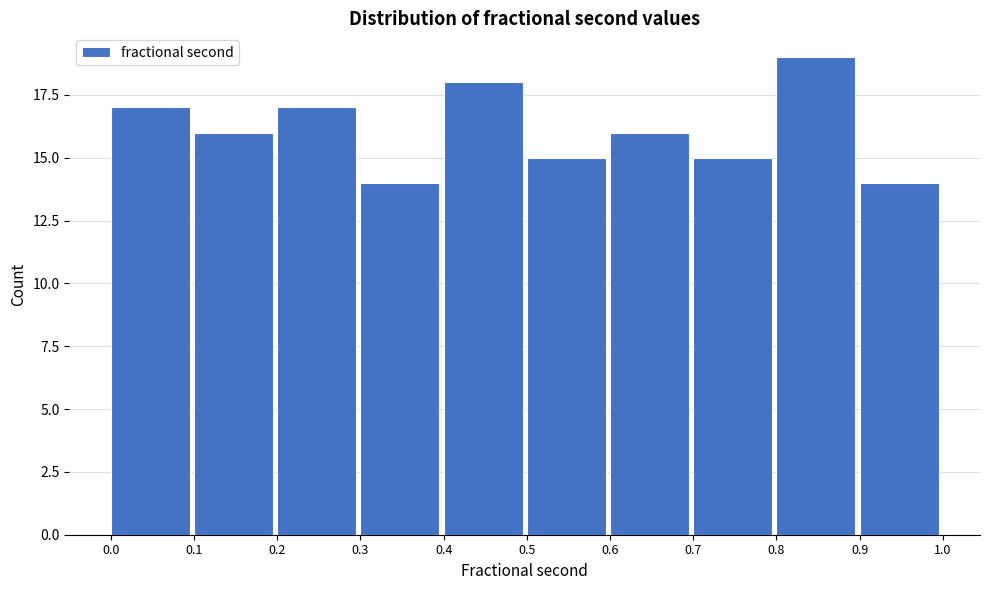

Over which range of the x-axis is the bar tallest?

0.8 to 0.9